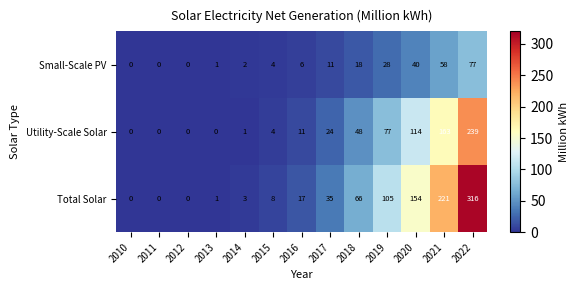

What is the total value across all series at 2018?

132